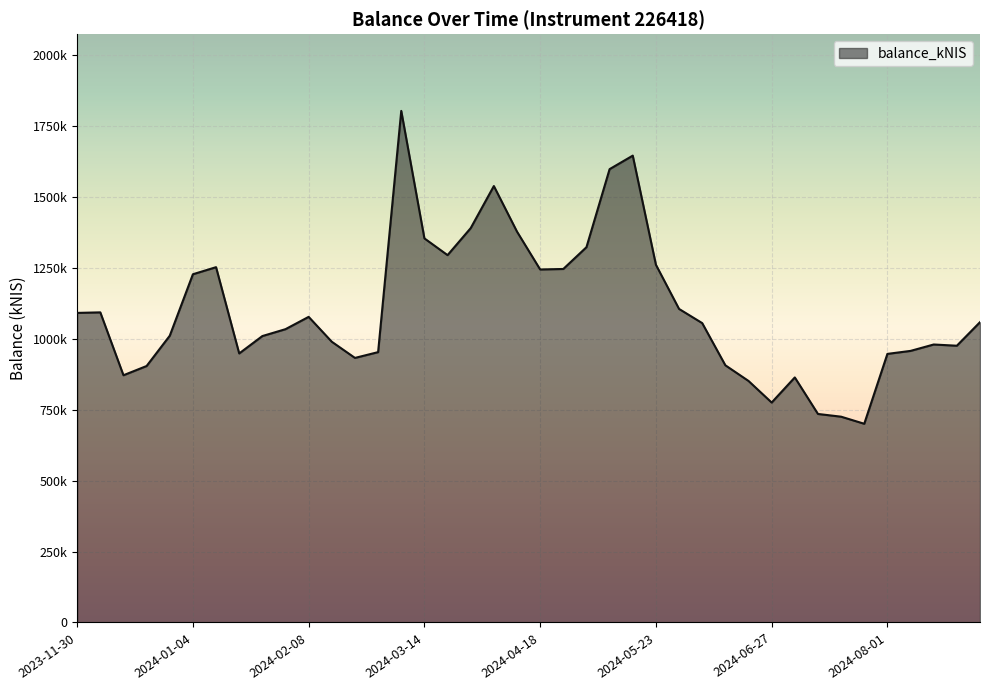

Does the chart display data point markers on the line(s)?

No